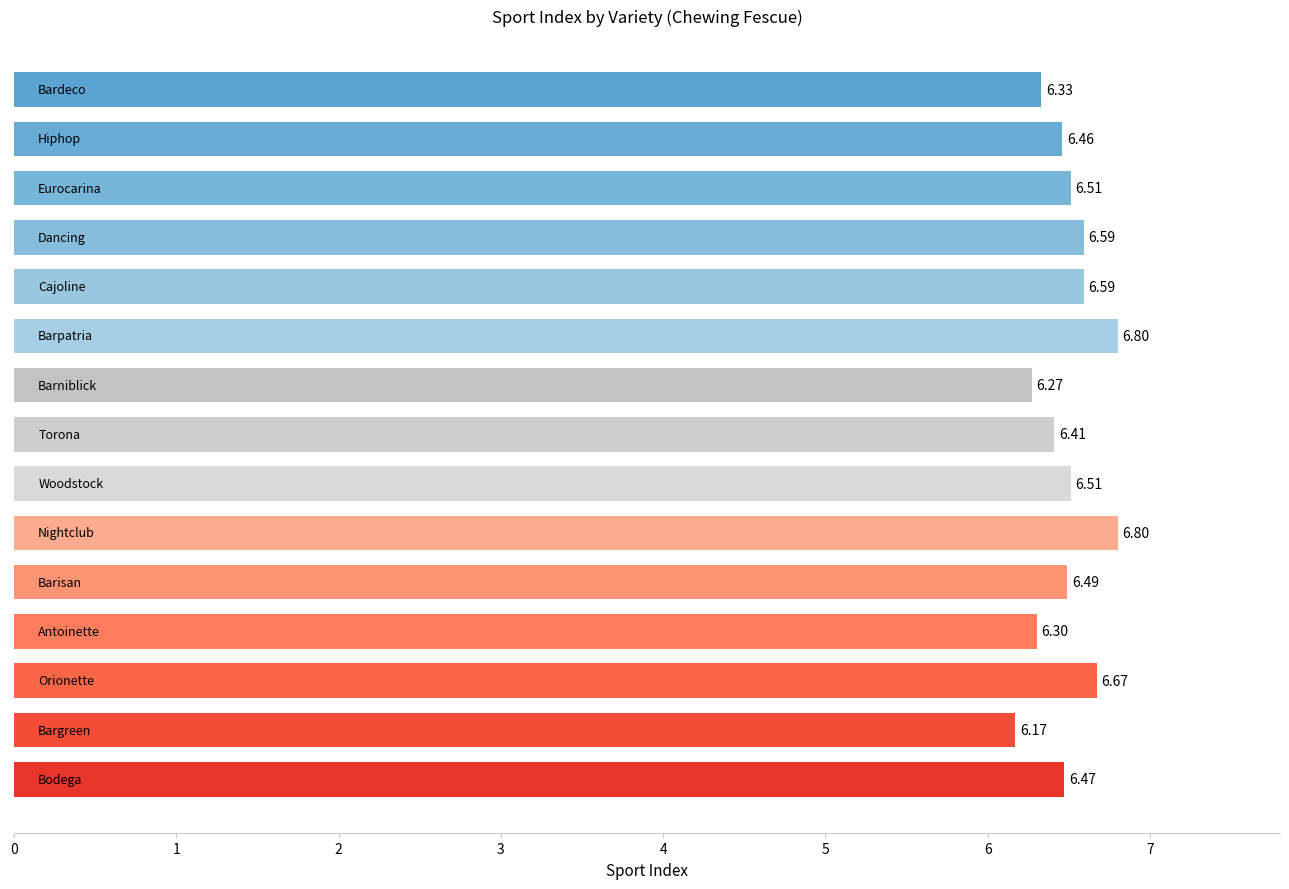

Are the bars grouped side by side (vs. stacked)?

No